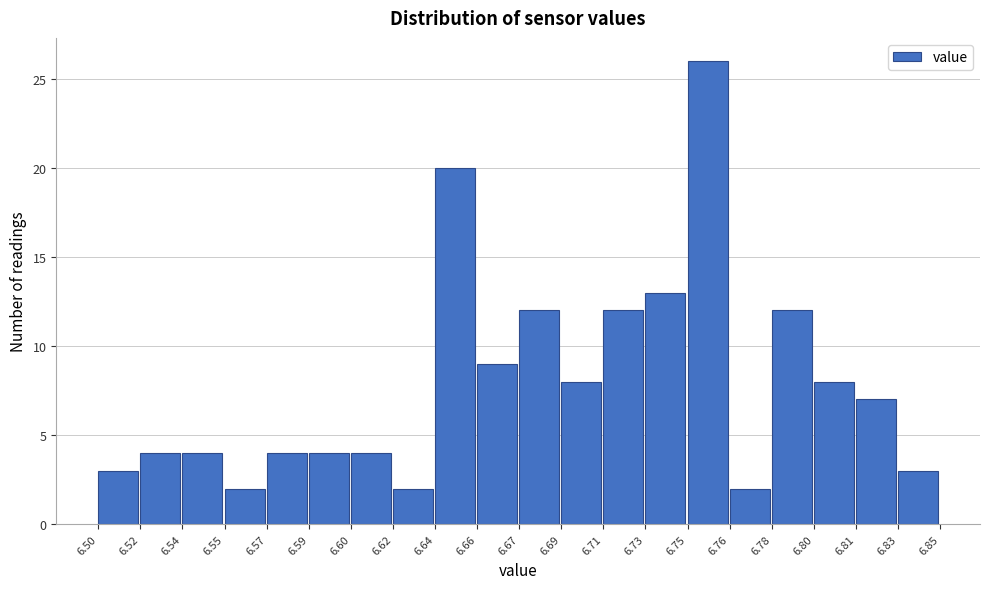

Reading left to right, list all the values displayed in this chart.

3	4	4	2	4	4	4	2	20	9	12	8	12	13	26	2	12	8	7	3